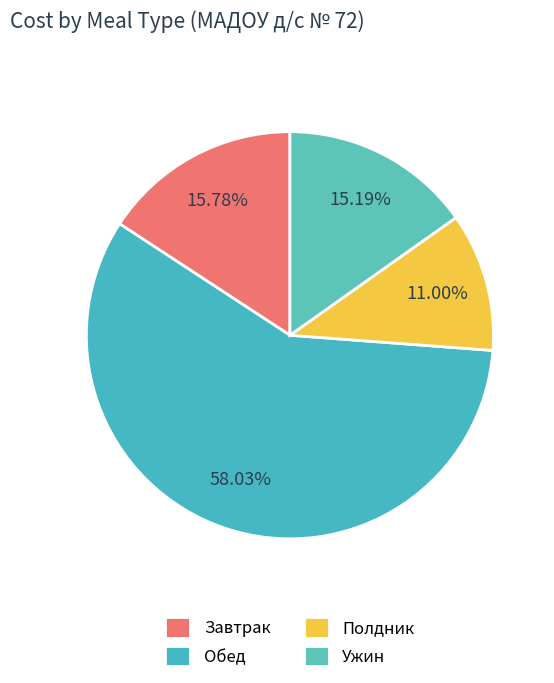

Combined, do Завтрак and Полдник account for over 50%?

No